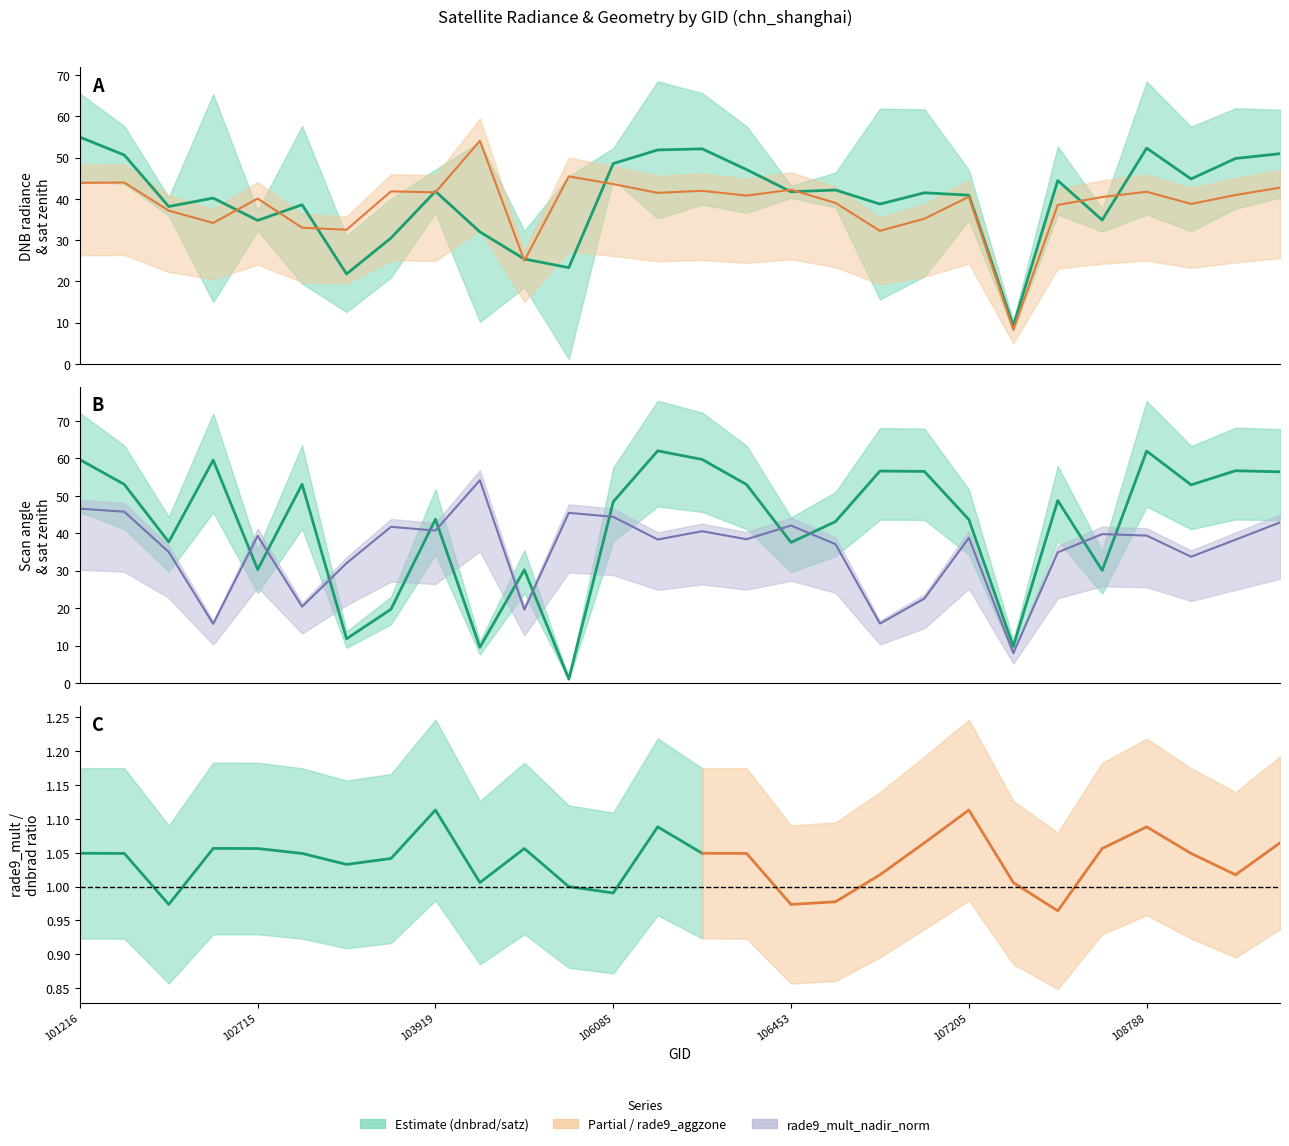

What is the sum of the rade9_mult_nadir_norm values at 102715 and 8?

86.5